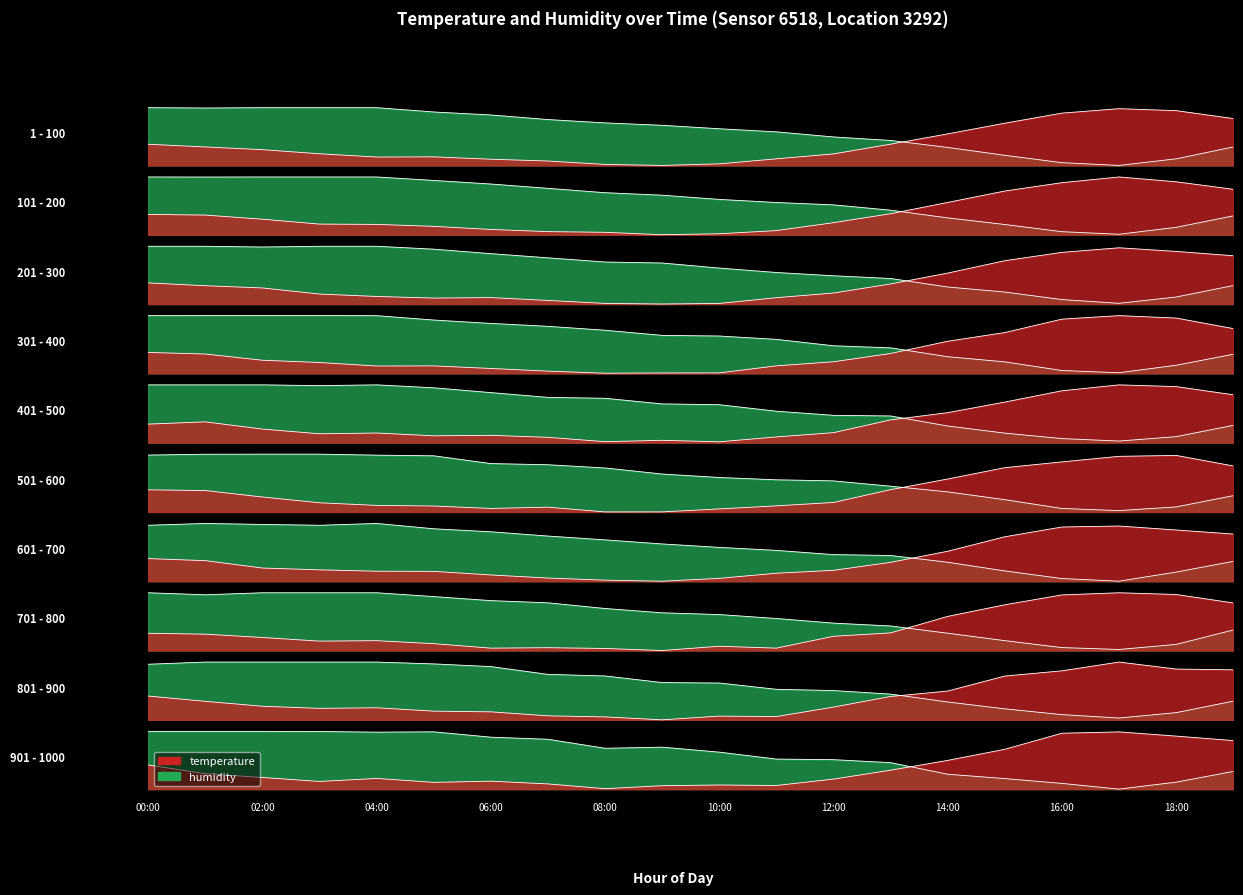

What is the label of the 6th point from the right?

14:00